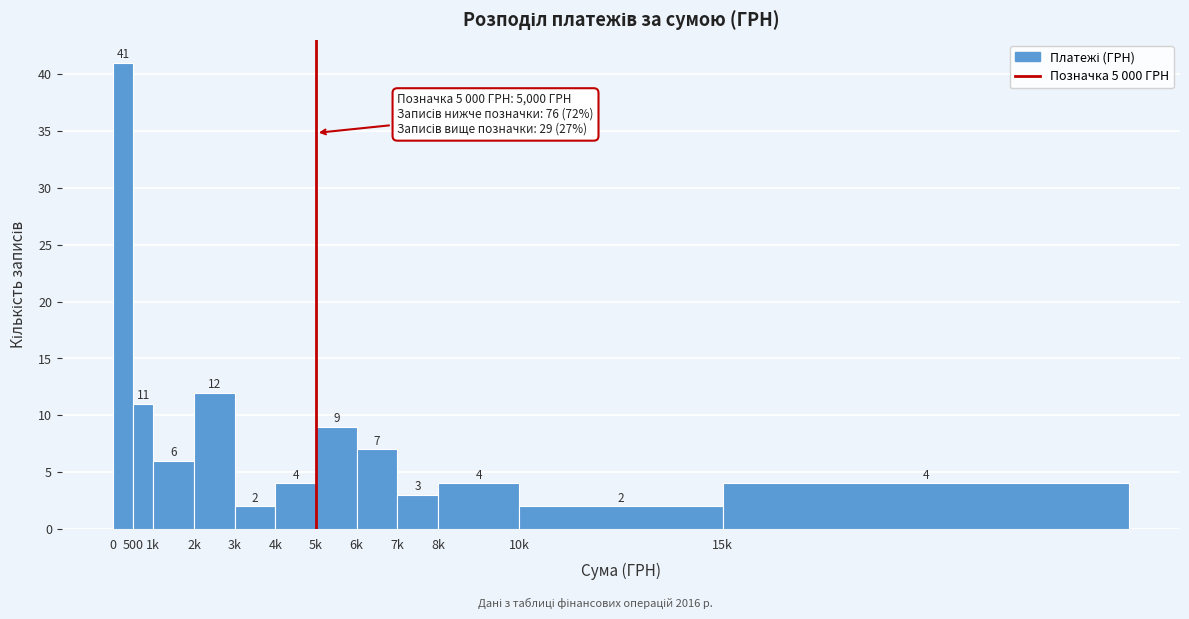

Reading left to right, list all the values displayed in this chart.

0=41	500=11	1k=6	2k=12	3k=2	4k=4	5k=9	6k=7	7k=3	8k=4	10k=2	15k=4